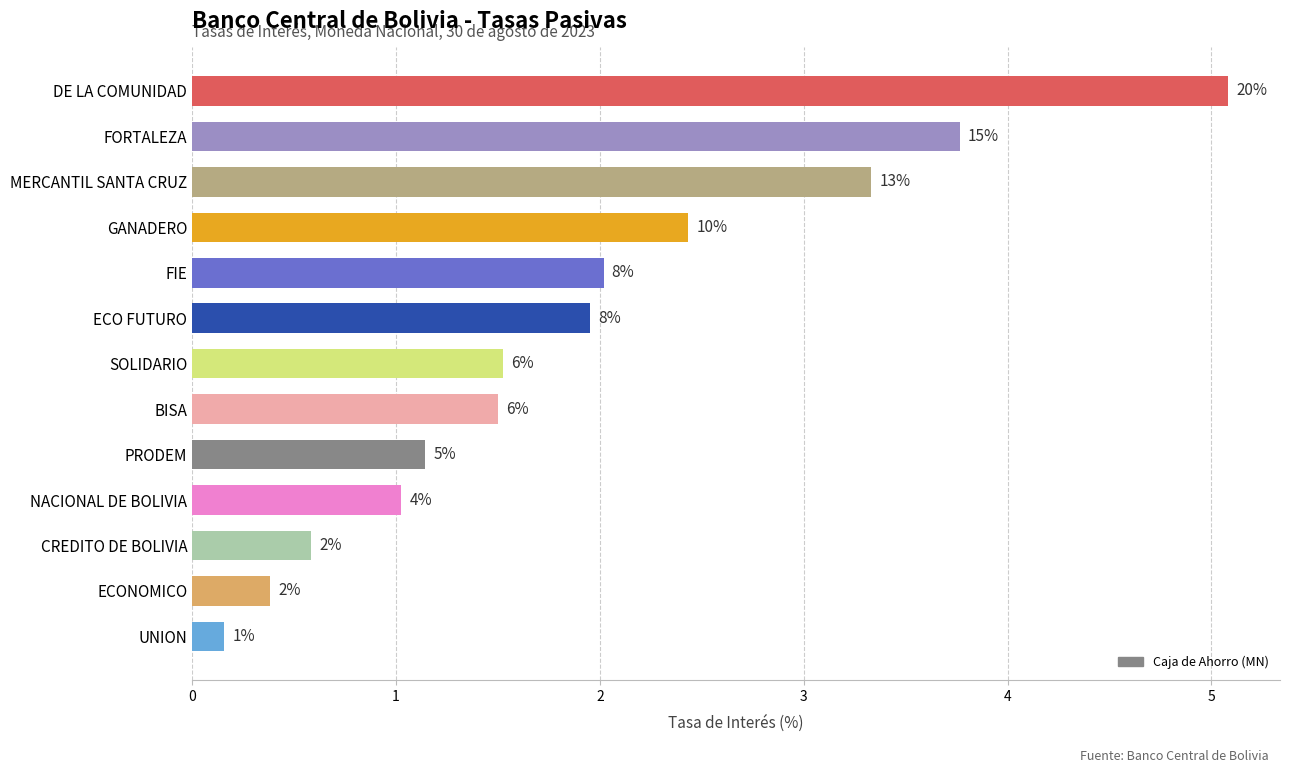

Rank the categories by value from lowest to highest.

UNION, ECONOMICO, CREDITO DE BOLIVIA, NACIONAL DE BOLIVIA, PRODEM, BISA, SOLIDARIO, ECO FUTURO, FIE, GANADERO, MERCANTIL SANTA CRUZ, FORTALEZA, DE LA COMUNIDAD